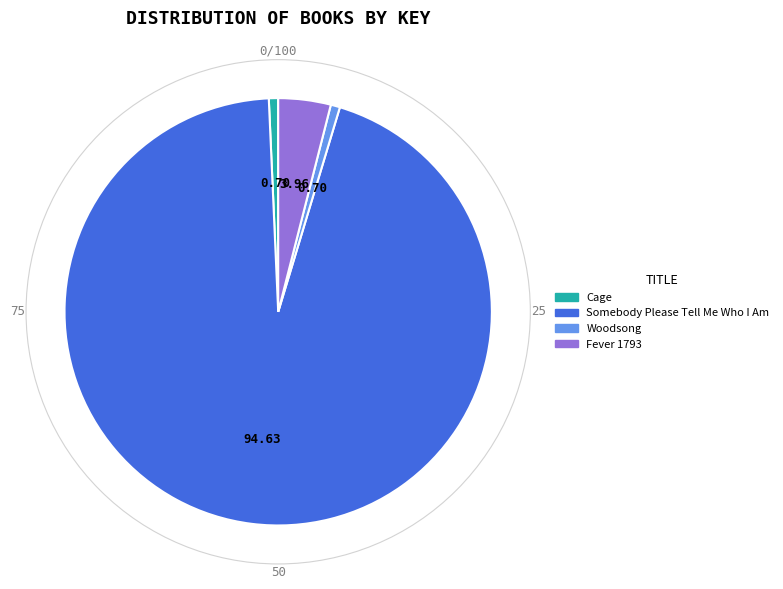

What is the ratio of the value at Cage to the value at Woodsong?

1.0